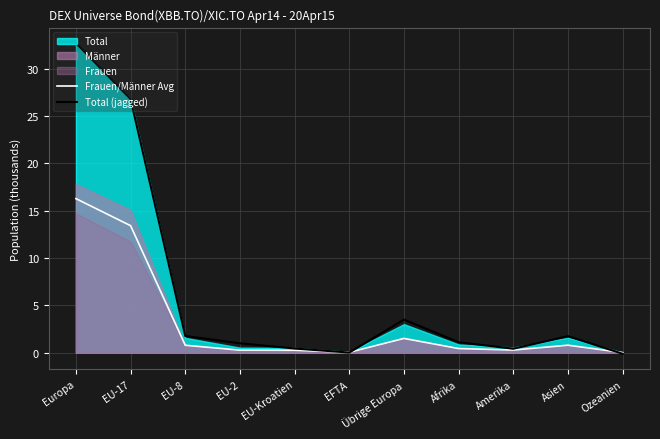

True or false: Frauen/Männer Avg has a value of 0.0 at EFTA.

True